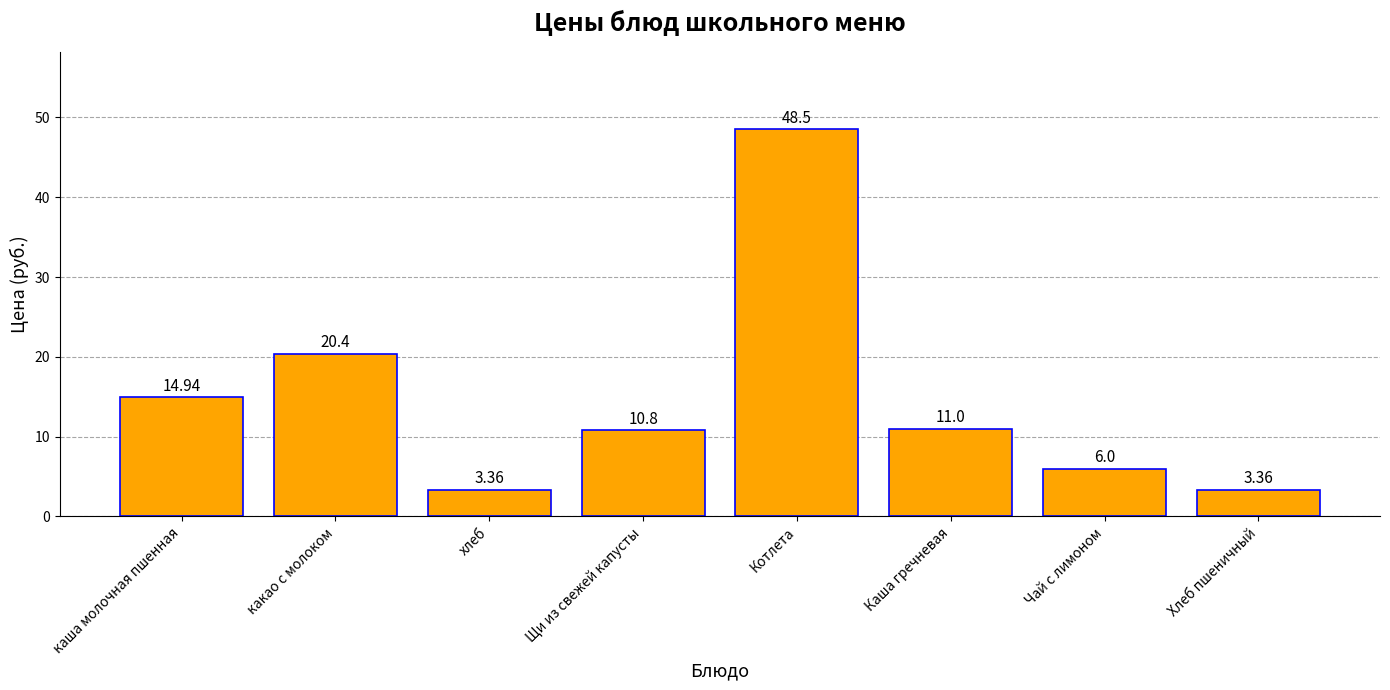

Which category has the highest value across all series?

Котлета